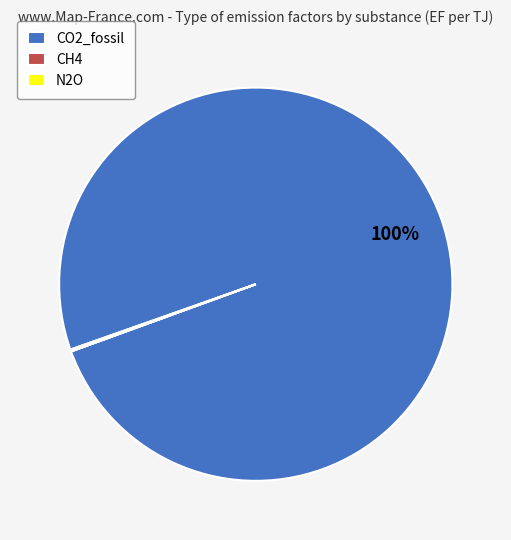

Is there a majority slice in this chart?

Yes